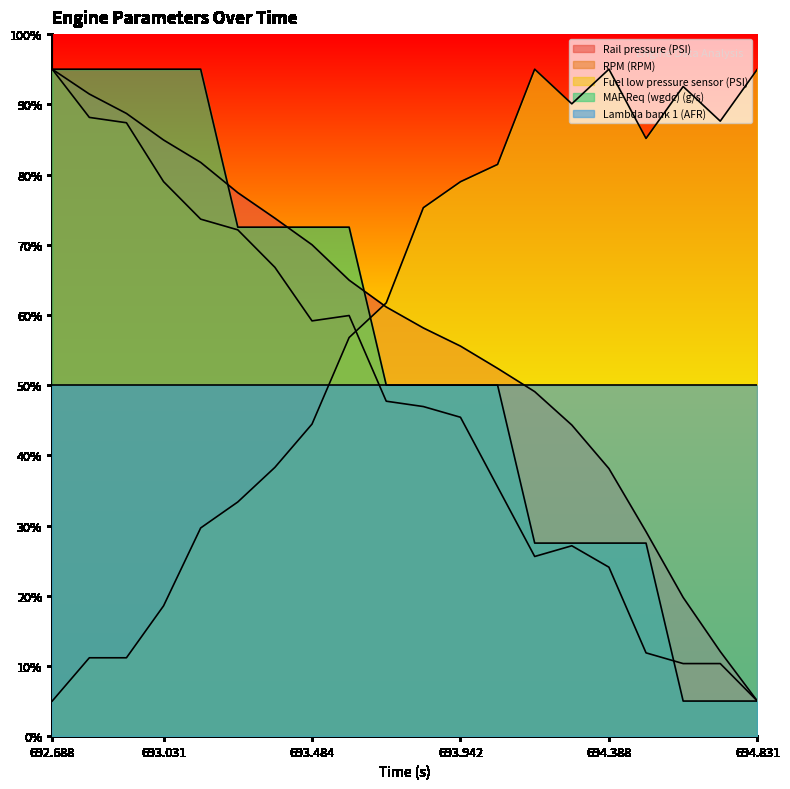

Reading left to right, list all the values displayed in this chart.

Rail pressure (PSI): 692.688=95.0	692.802=91.5	692.917=88.7	693.031=84.9	693.142=81.7	693.257=77.4	693.367=73.8	693.484=70.0	693.597=65.0	693.719=61.1	693.831=58.1	693.942=55.6	694.052=52.4	694.162=49.1	694.273=44.3	694.388=38.1	694.501=29.1	694.617=19.8	694.725=12.1	694.831=5.0
RPM (RPM): 692.688=95.0	692.802=88.1	692.917=87.4	693.031=79.0	693.142=73.6	693.257=72.1	693.367=66.8	693.484=59.2	693.597=59.9	693.719=47.7	693.831=46.9	693.942=45.4	694.052=35.5	694.162=25.6	694.273=27.1	694.388=24.1	694.501=11.9	694.617=10.3	694.725=10.3	694.831=5.0
Fuel low pressure sensor (PSI): 692.688=5.0	692.802=11.2	692.917=11.2	693.031=18.6	693.142=29.7	693.257=33.4	693.367=38.3	693.484=44.5	693.597=56.8	693.719=61.7	693.831=75.3	693.942=79.0	694.052=81.4	694.162=95.0	694.273=90.1	694.388=95.0	694.501=85.1	694.617=92.5	694.725=87.6	694.831=95.0
MAF Req (wgdc) (g/s): 692.688=95.0	692.802=95.0	692.917=95.0	693.031=95.0	693.142=95.0	693.257=72.5	693.367=72.5	693.484=72.5	693.597=72.5	693.719=50.0	693.831=50.0	693.942=50.0	694.052=50.0	694.162=27.5	694.273=27.5	694.388=27.5	694.501=27.5	694.617=5.0	694.725=5.0	694.831=5.0